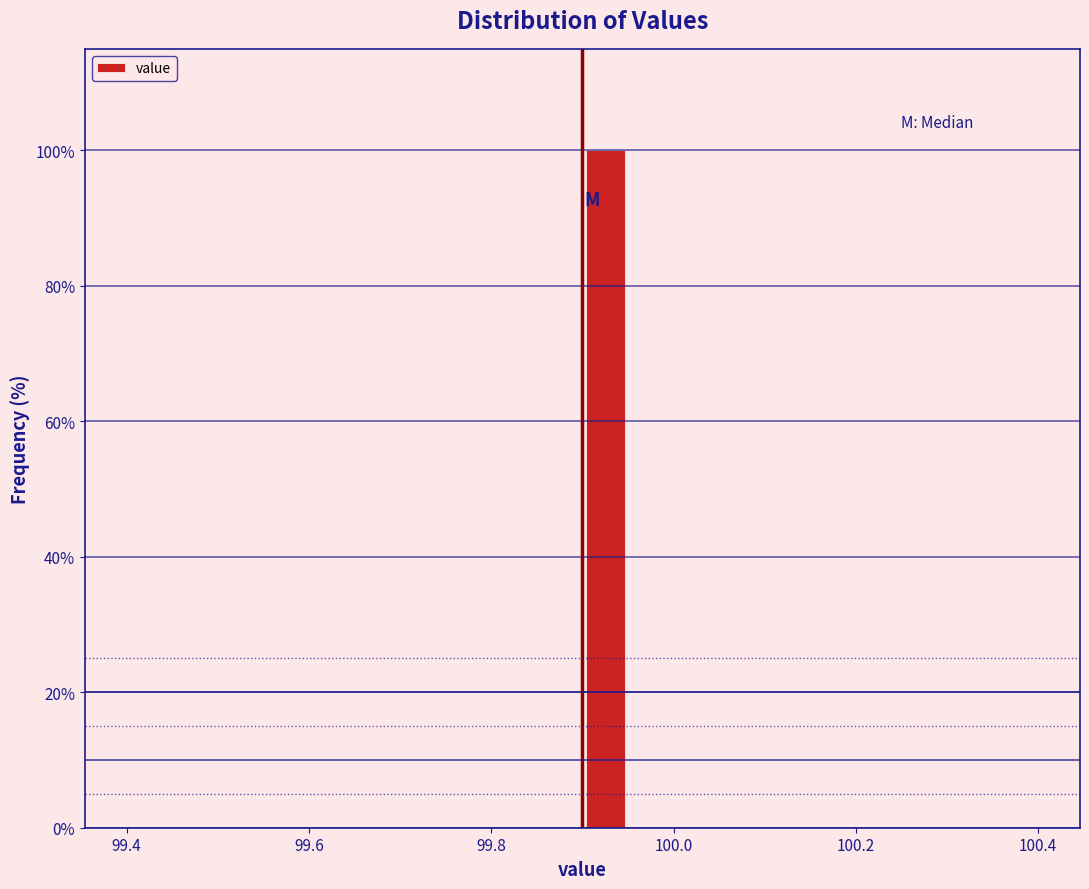

Around what value on the x-axis is the tallest bar? Give the approximate position of its centre, as read against the axis.

99.92